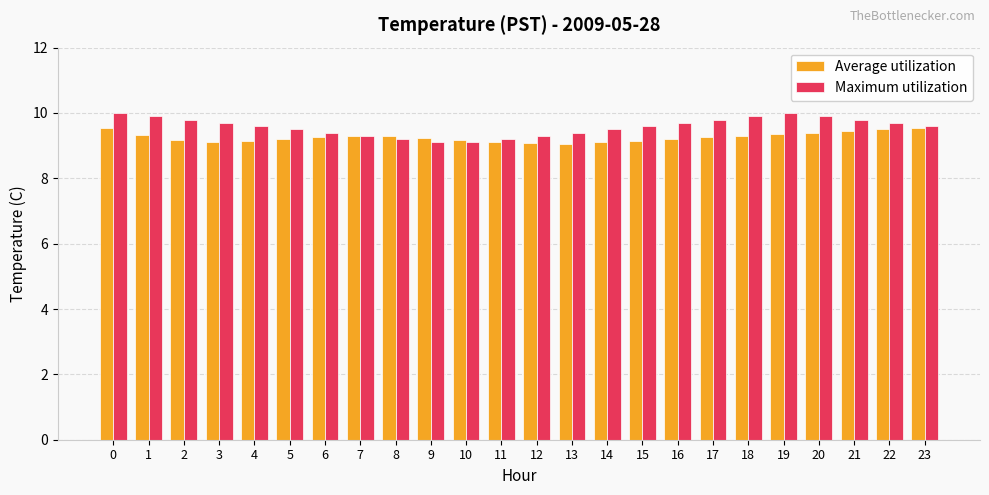

How many bars are there in total?

48